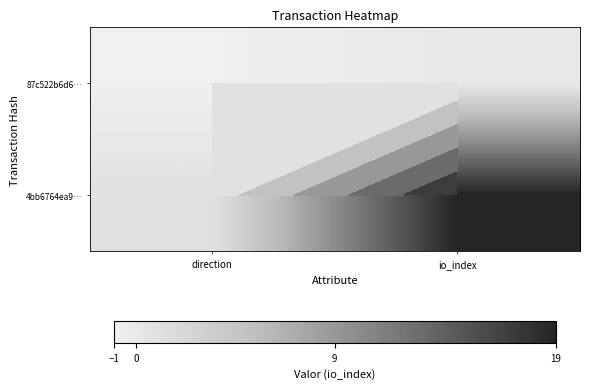

Which label corresponds to the largest value in the chart?

io_index